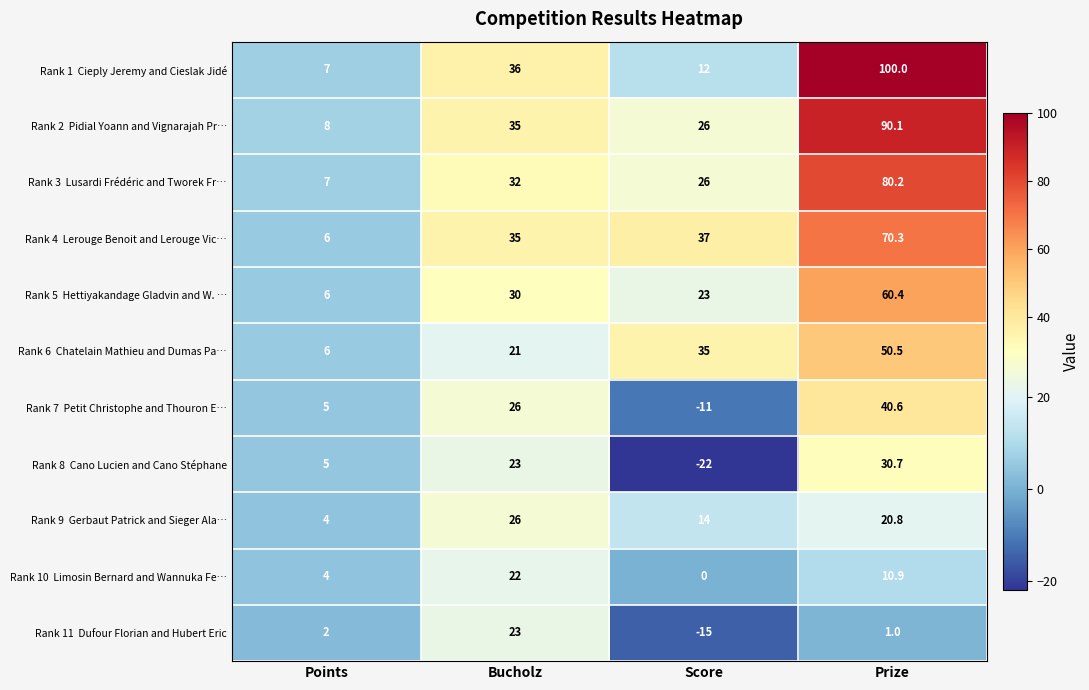

At which category is the sum across all series the highest?

Prize